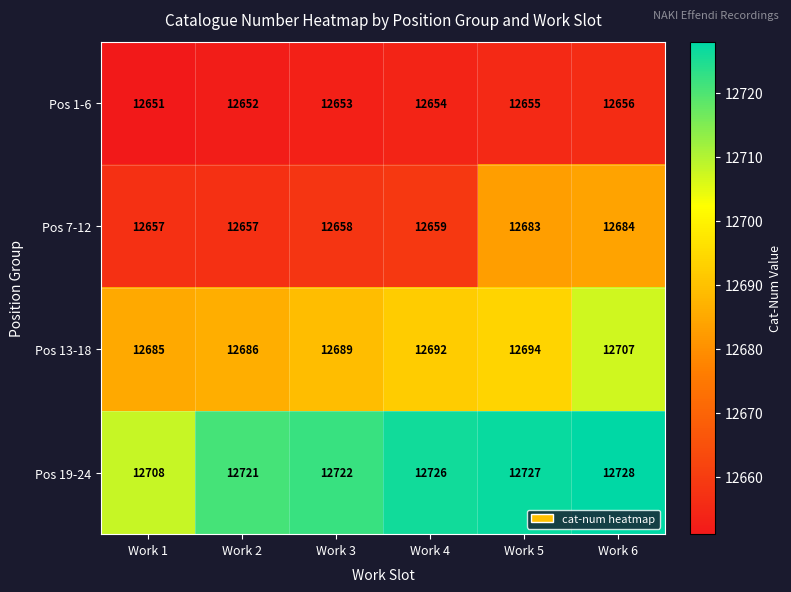

What is the total value across all series at Work 1?

50701